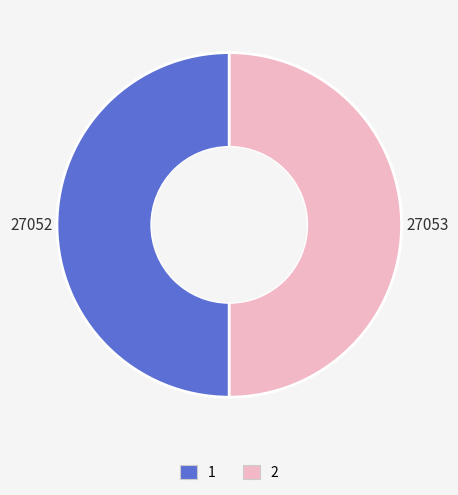

Do 2 and 1 together represent more than half of the pie?

Yes